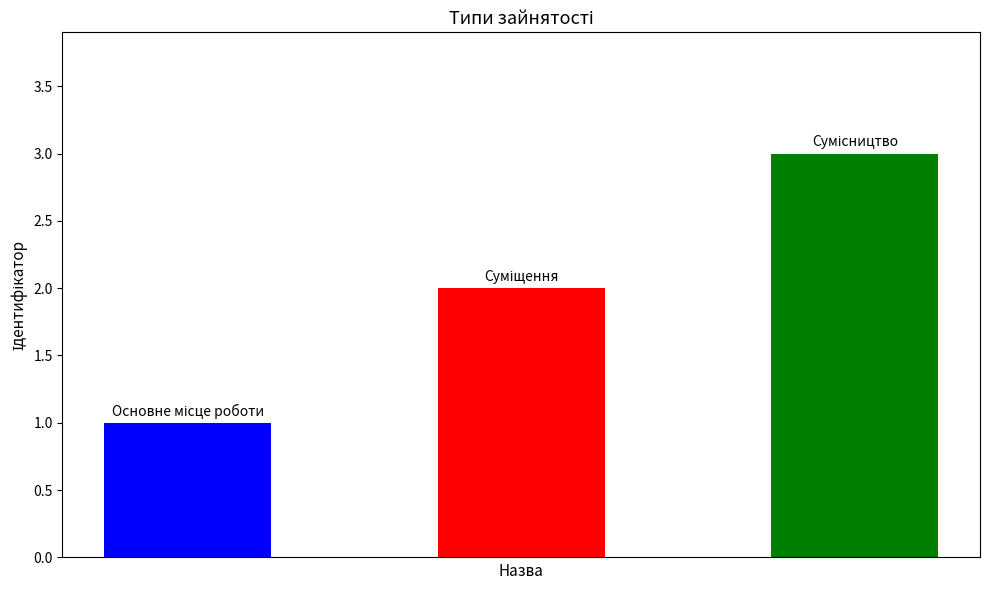

What is the greatest value displayed?

3